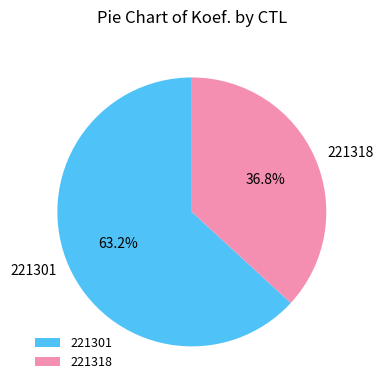

What percentage is the 221318 slice, to the nearest percent?

37%